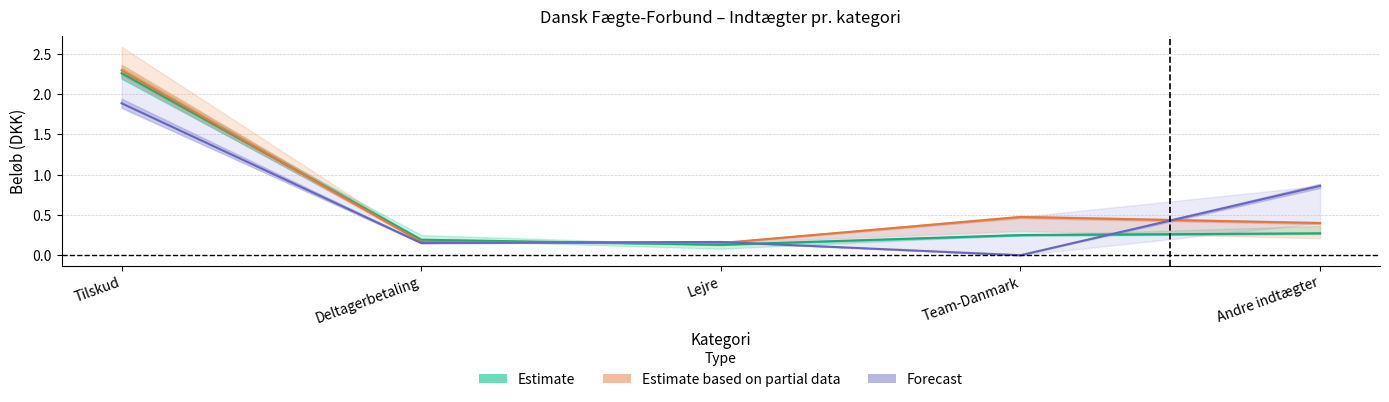

At which label does Estimate reach its peak?

Tilskud